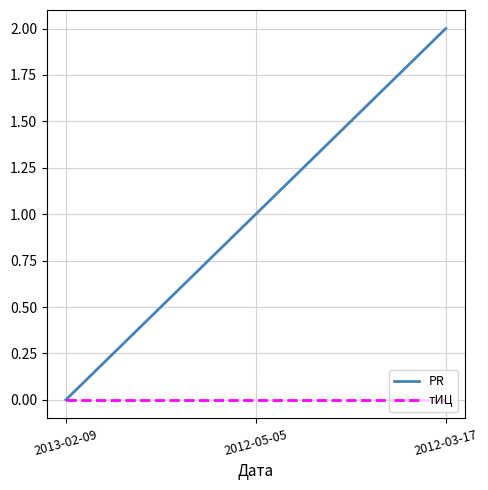

What are all the series names shown in the legend?

PR, тИЦ